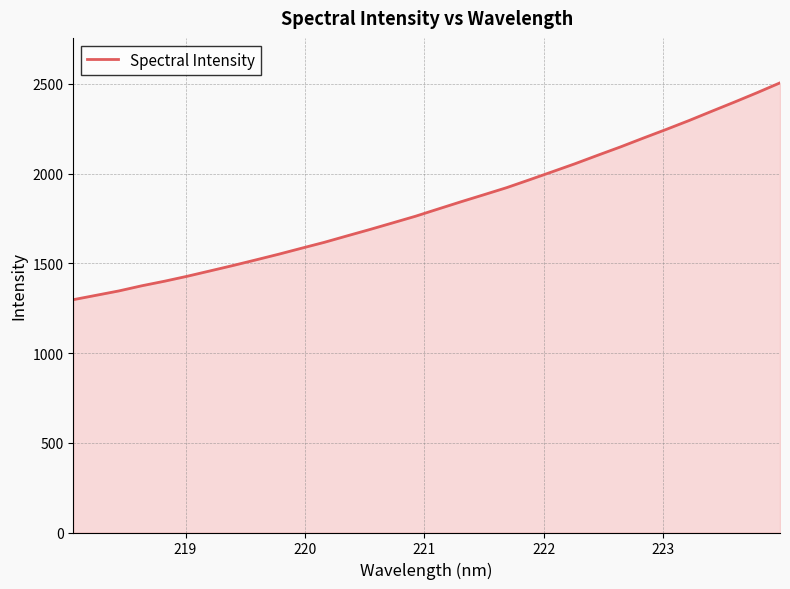

What is the average value?

1824.3